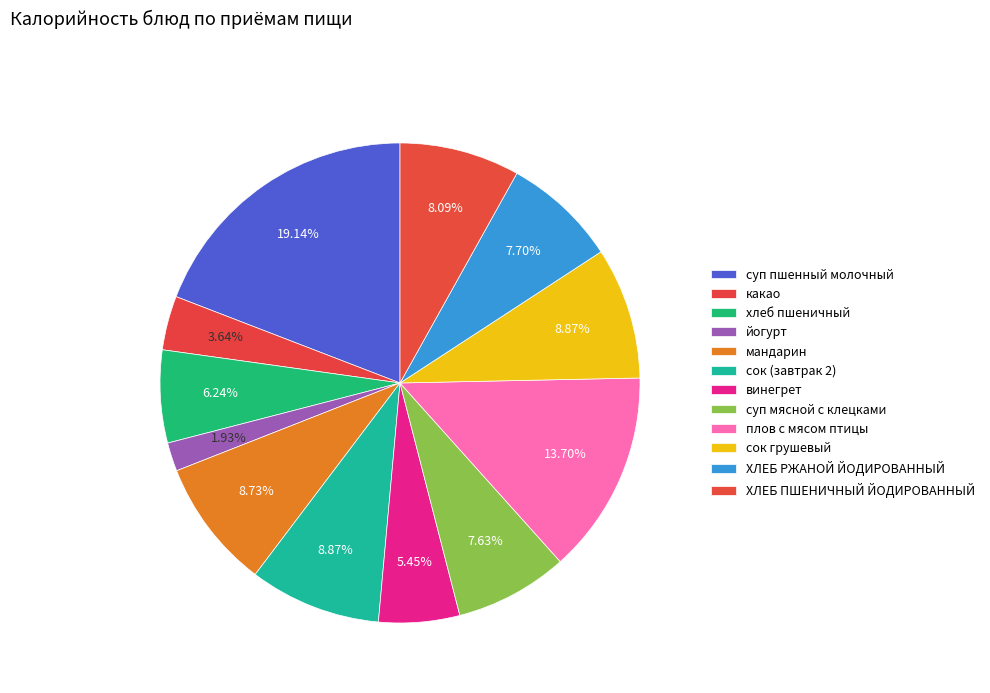

How many slices are in this pie chart?

12